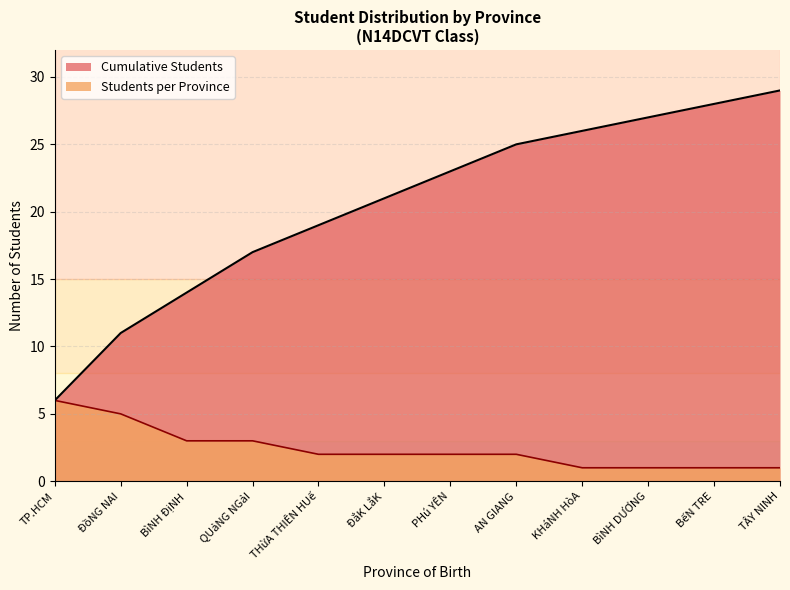

What is the minimum value shown in the chart?

1